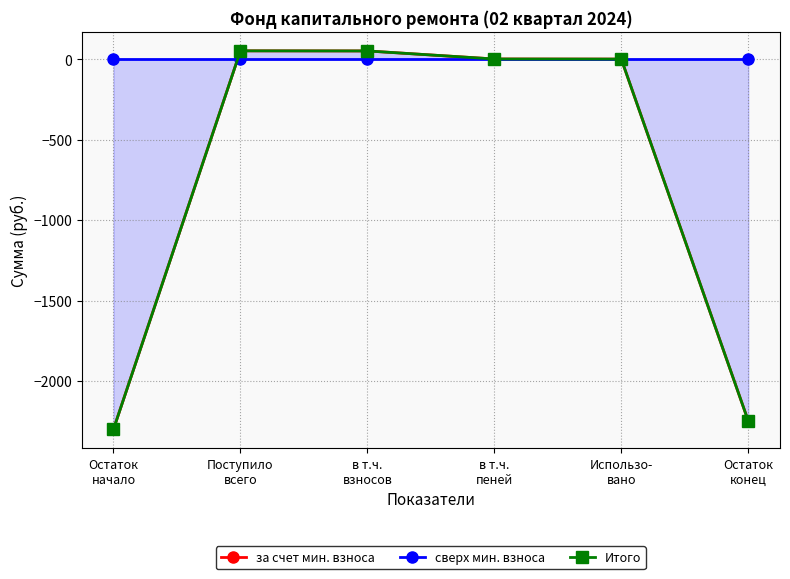

At how many categories does at least one series exceed -1710?

6